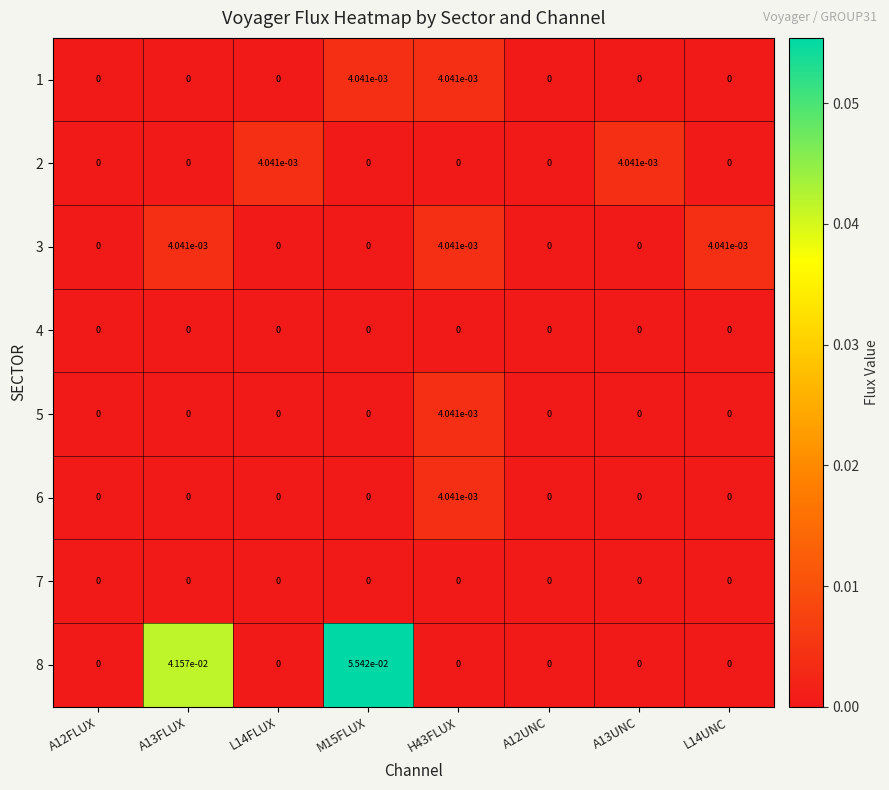

Is it true that 4 equals 0.0 at A13UNC?

True